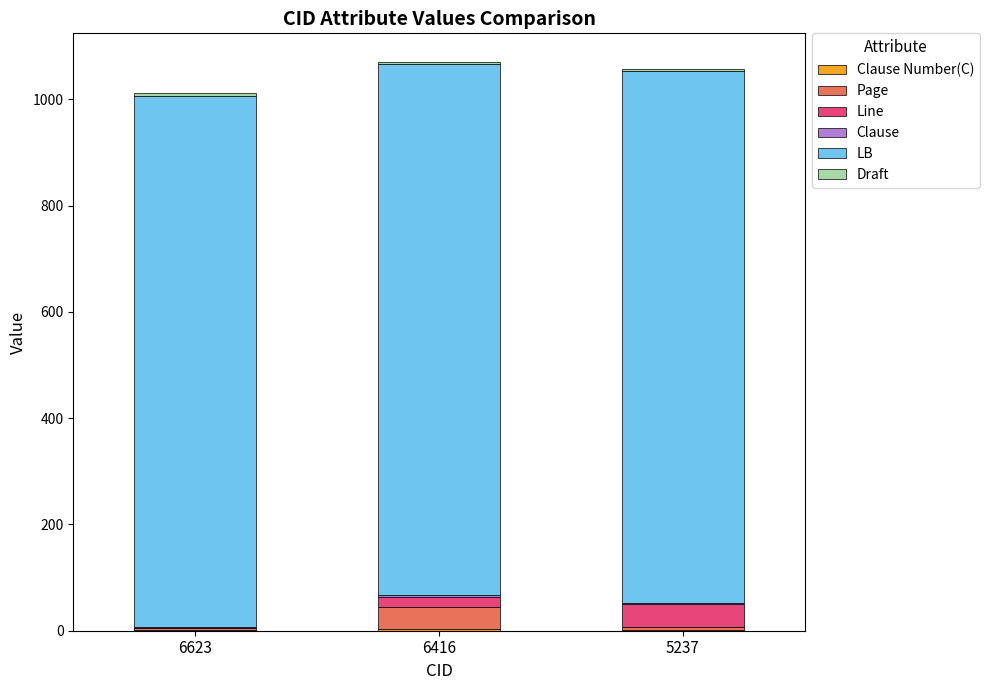

True or false: Draft has a value of 4.0 at 5237.

True